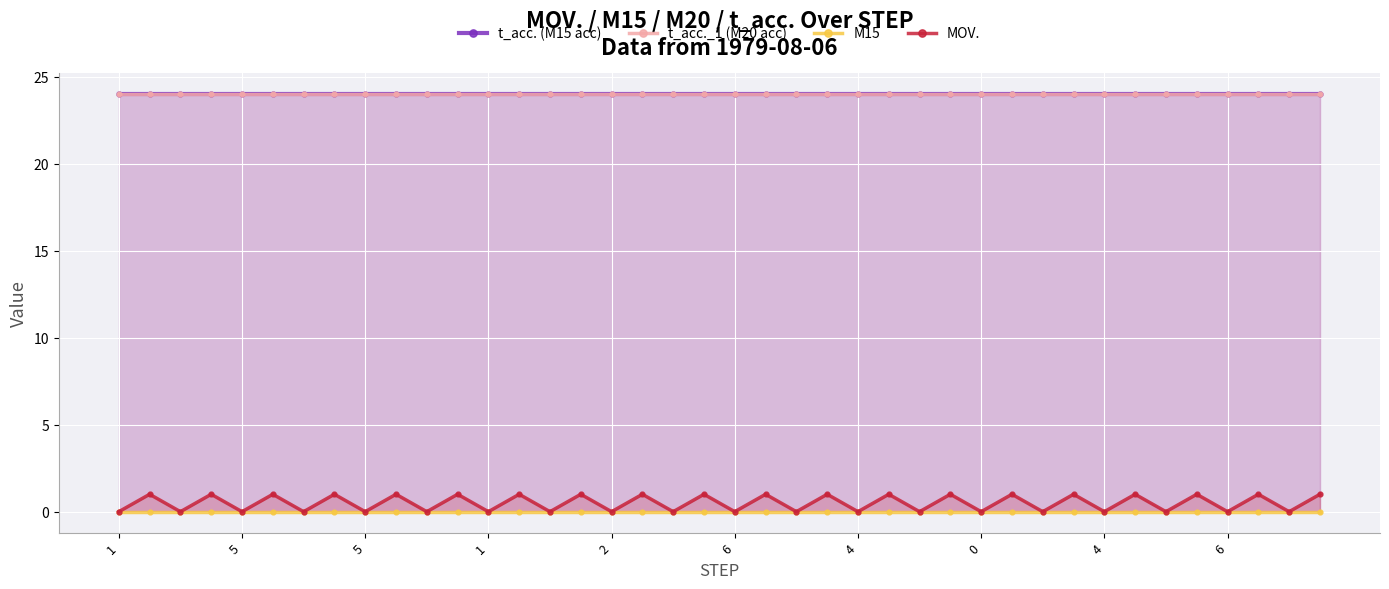

Which series has the largest range (max minus min)?

MOV.